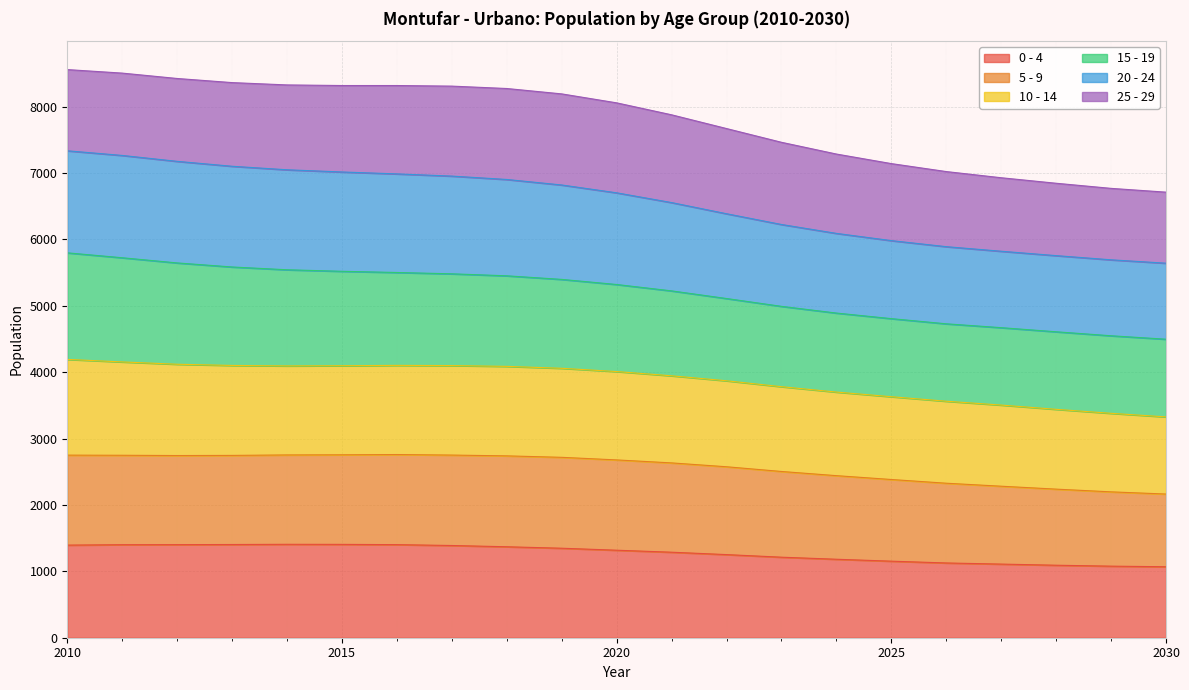

What is the minimum value for 0 - 4?

1069